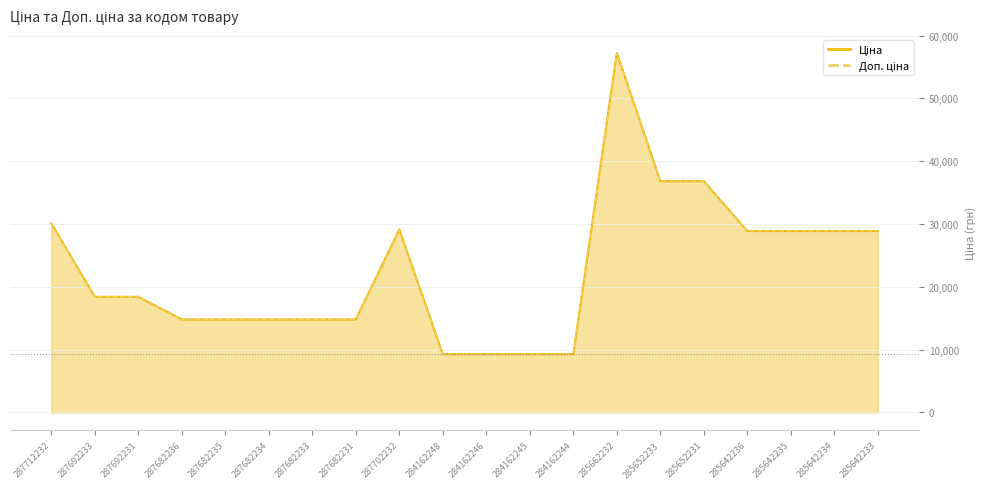

List the series in order of their peak value, highest first.

Ціна, Доп. ціна